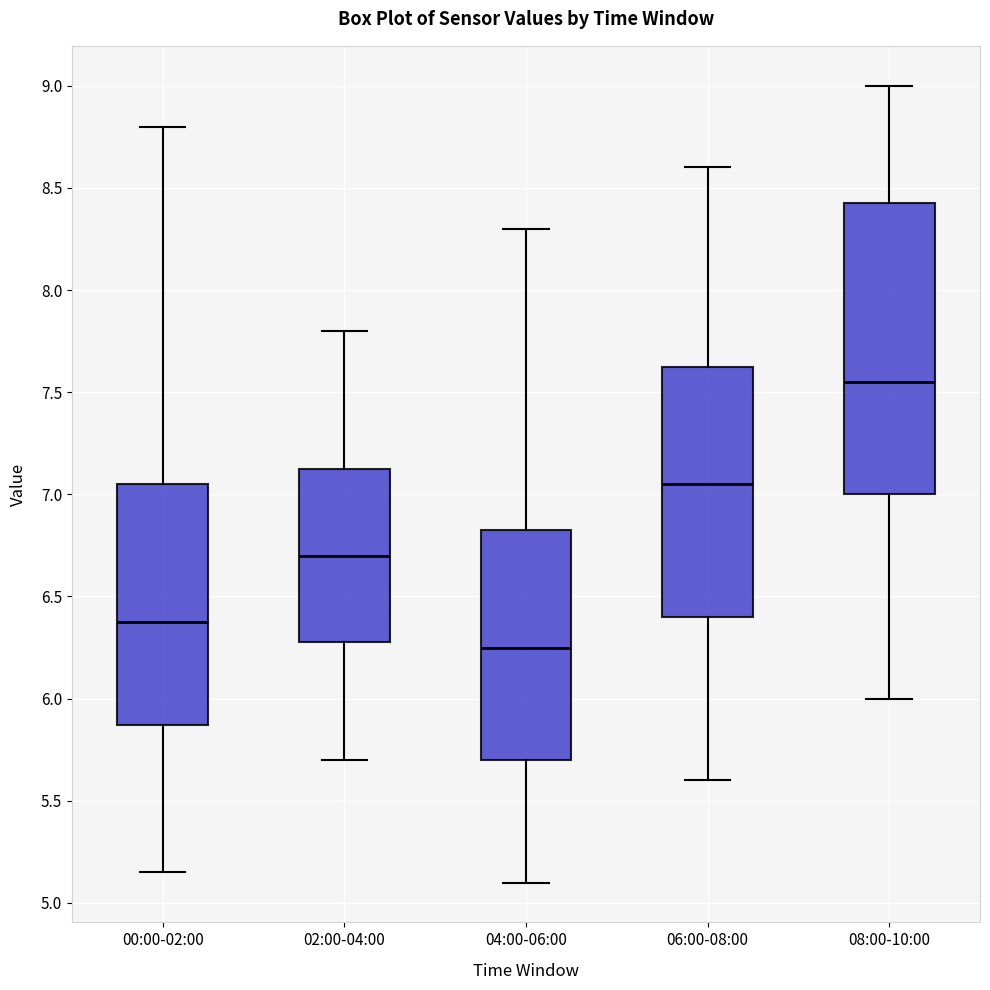

Reading left to right, transcribe this box plot: for each box, give where its median line is, the range the box spans, and where its two whiskers end, as read against the y-axis. The values are not printed on the chart, so give them approximately, as read against the axis.

00:00-02:00: median 6.40, box 5.85 to 7.05, whiskers 5.15 to 8.80
02:00-04:00: median 6.70, box 6.30 to 7.15, whiskers 5.70 to 7.80
04:00-06:00: median 6.25, box 5.70 to 6.85, whiskers 5.10 to 8.30
06:00-08:00: median 7.05, box 6.40 to 7.65, whiskers 5.60 to 8.60
08:00-10:00: median 7.55, box 7.00 to 8.45, whiskers 6.00 to 9.00